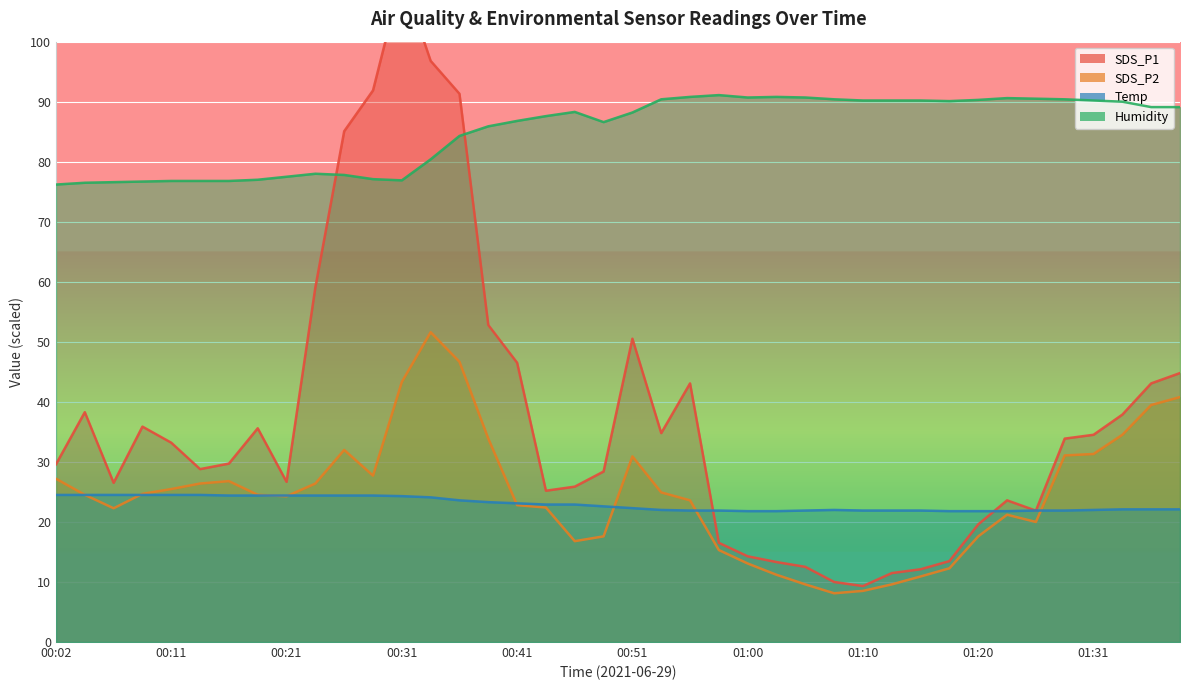

Between 00:04 and 01:31, which series saw the biggest shift?

Humidity